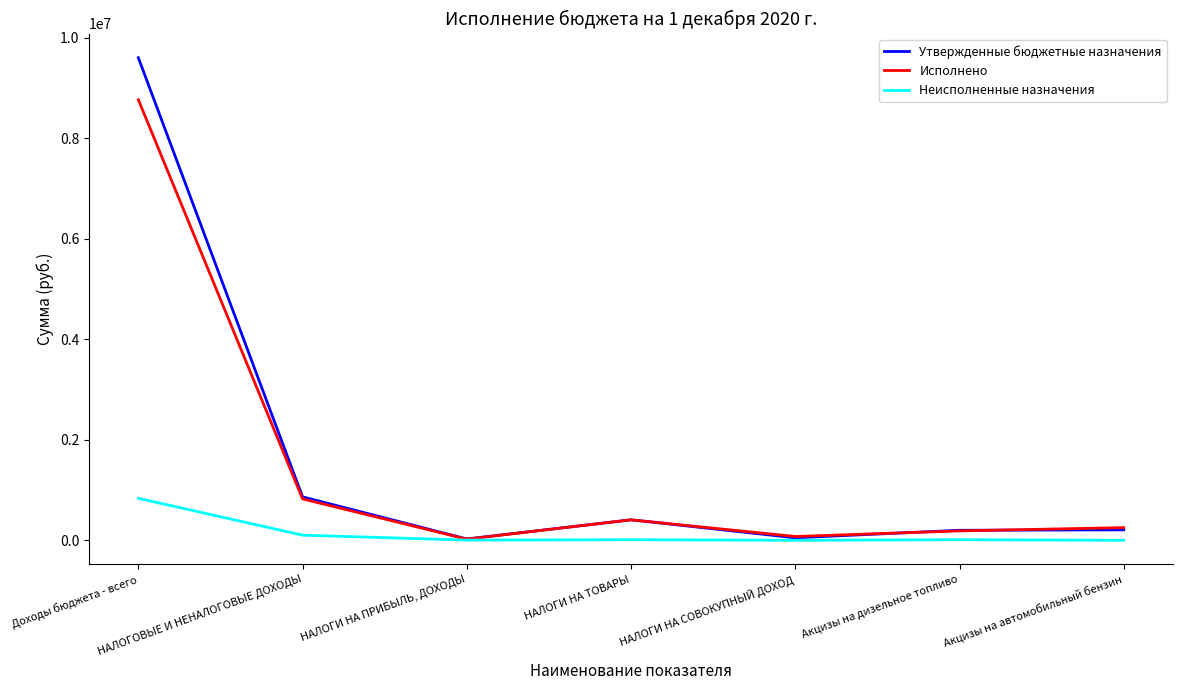

What is the average value of the Исполнено series?

1505396.0